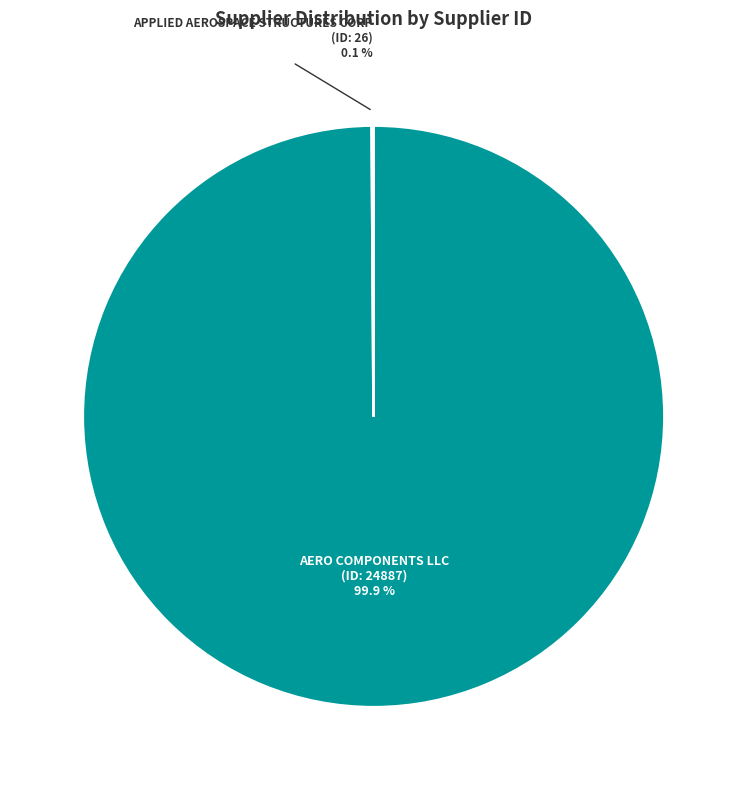

How much of the chart is everything except AERO COMPONENTS LLC?

0.1%